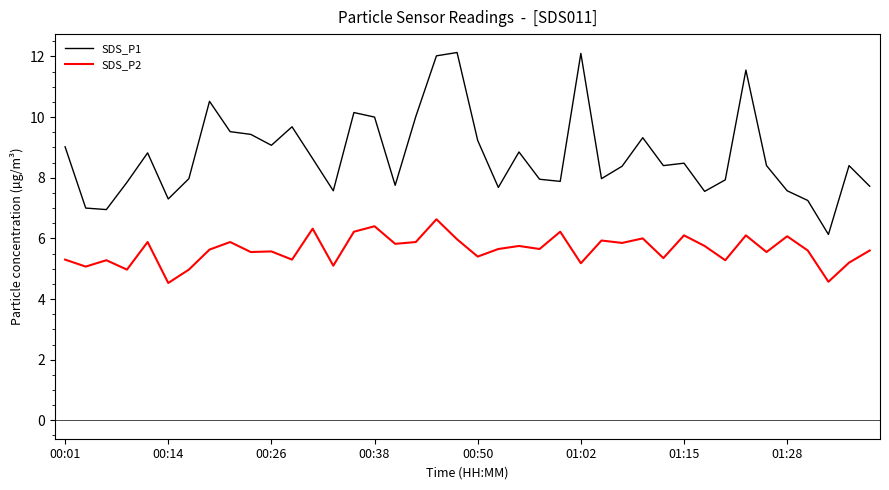

True or false: SDS_P2 and SDS_P1 cross at least once.

False